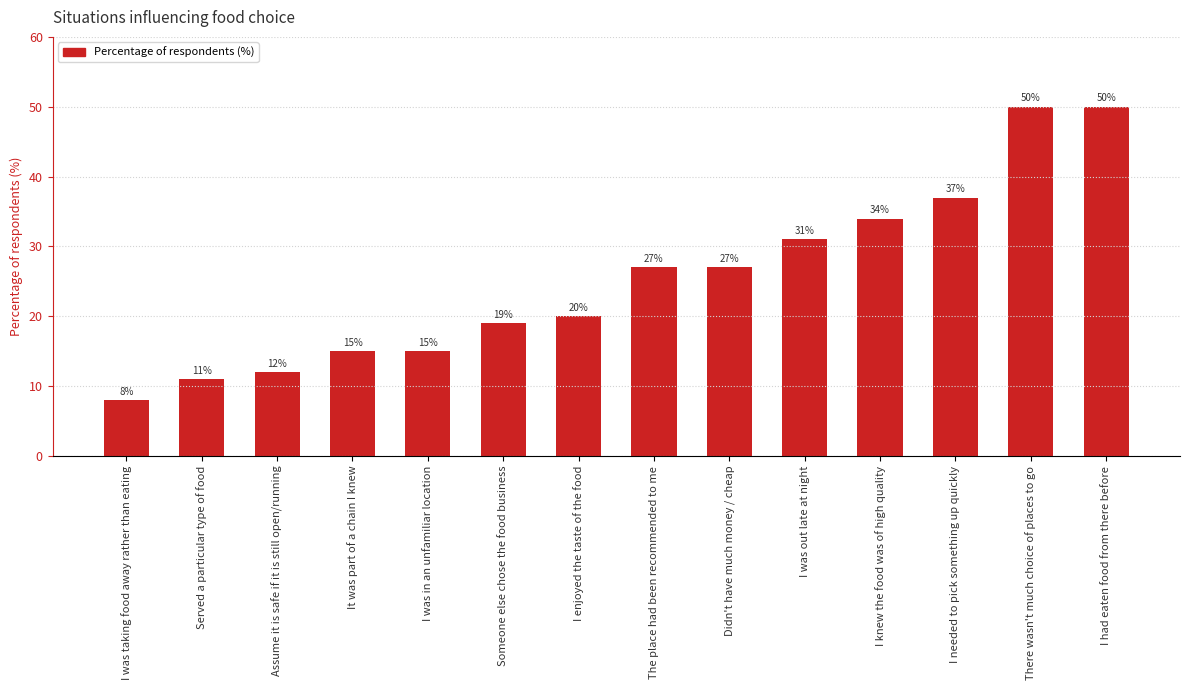

What is the difference between the second highest and second lowest values?

39